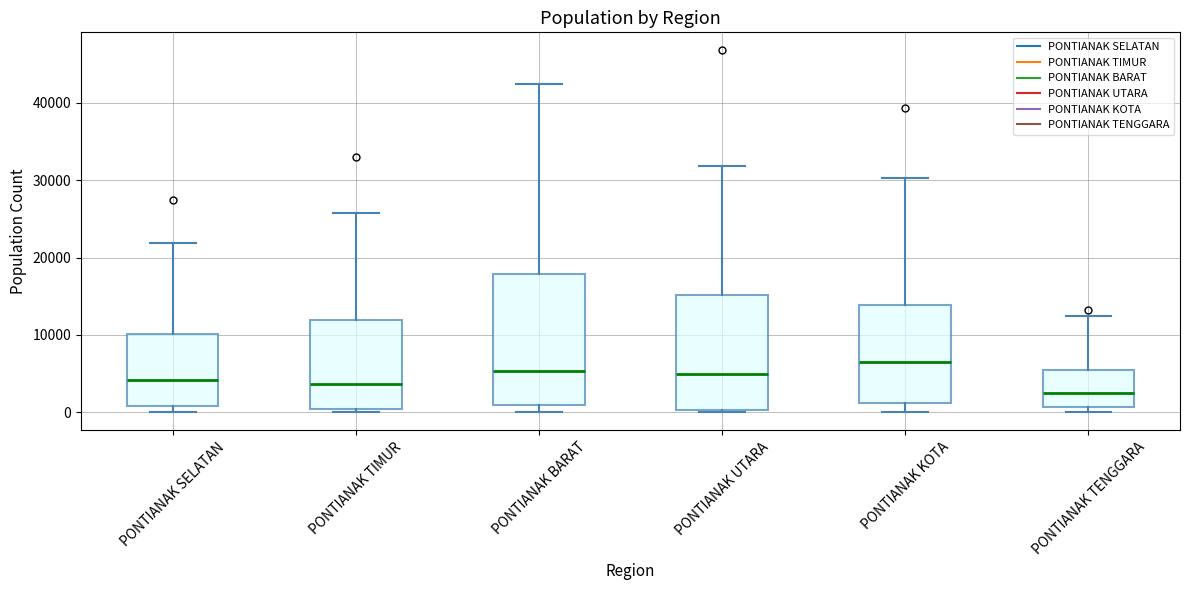

Which box has the highest median line?

PONTIANAK KOTA